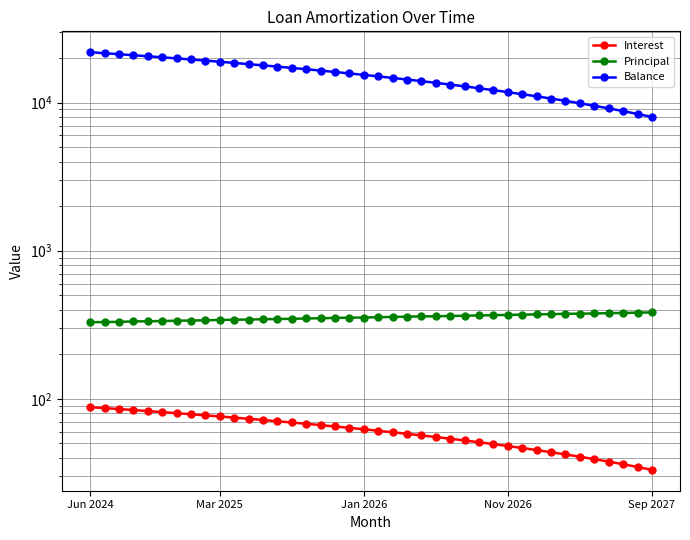

The Principal series shows 343.0 at 11. True or false?

True